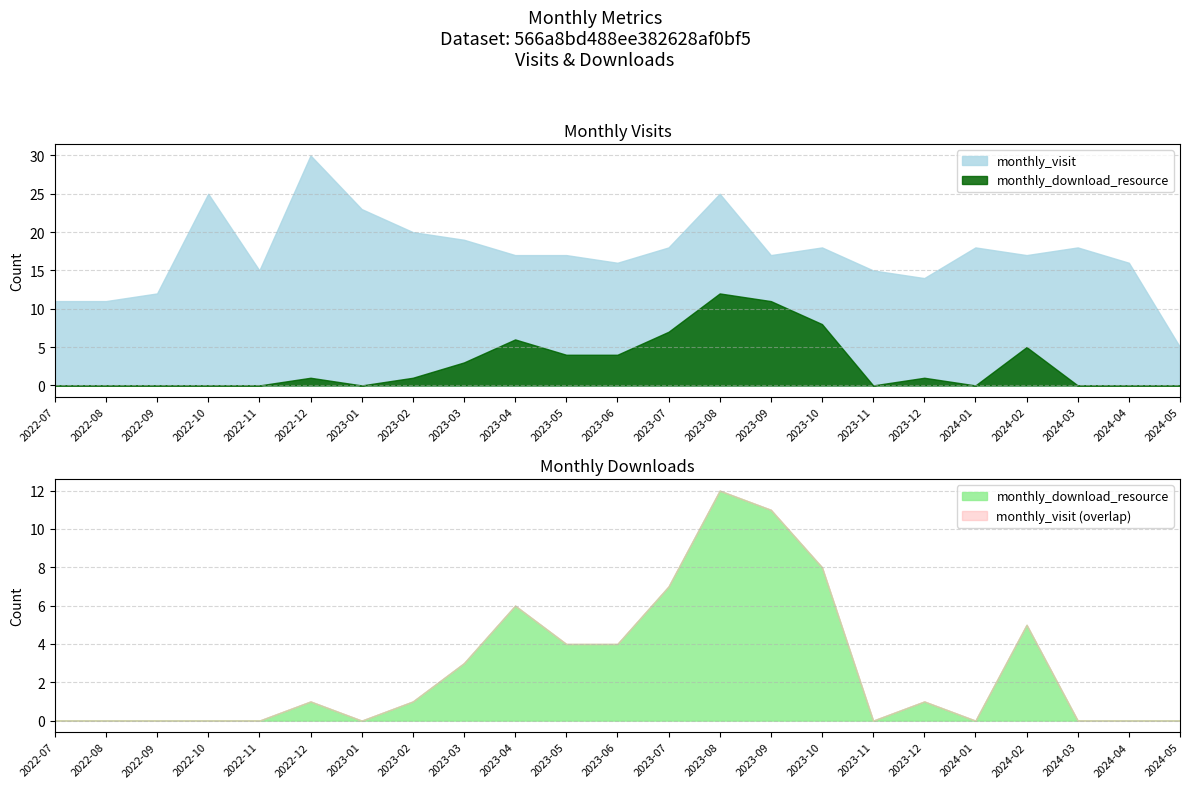

Which has a higher value, 2023-06 or 2024-01?

2024-01